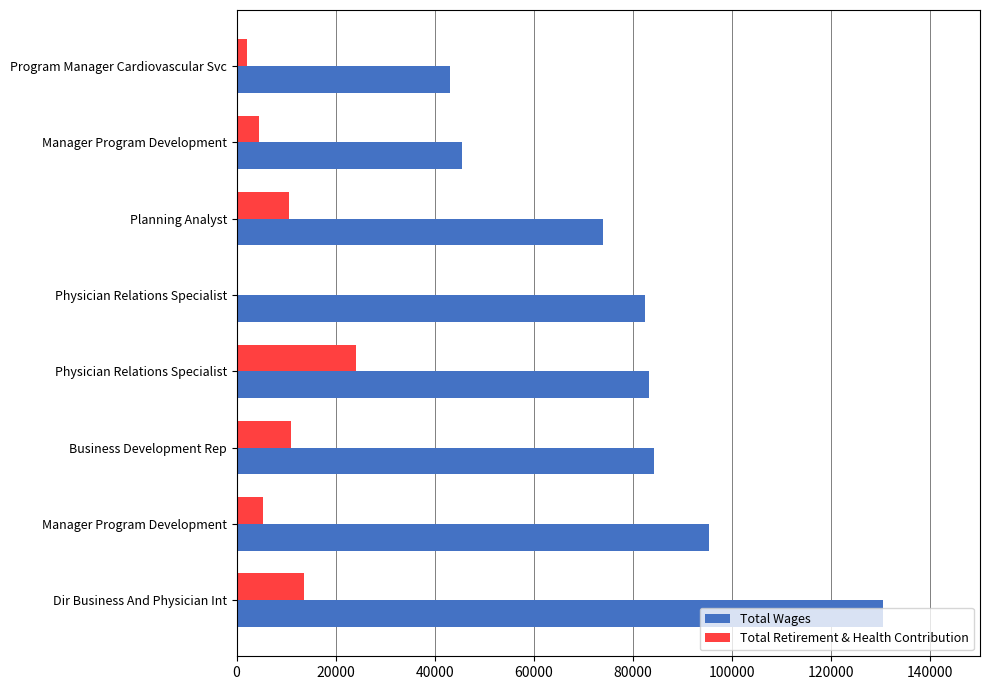

What are all the series names shown in the legend?

Total Wages, Total Retirement & Health Contribution